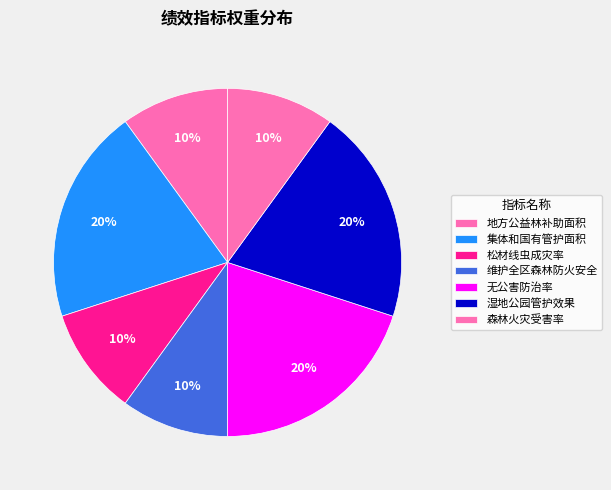

How many slices are in this pie chart?

7